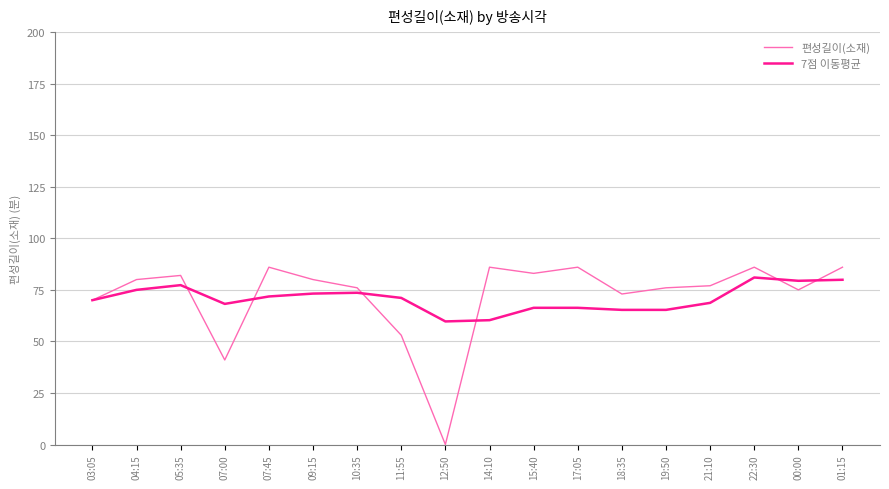

What is the total value across all series at 14:10?

146.3